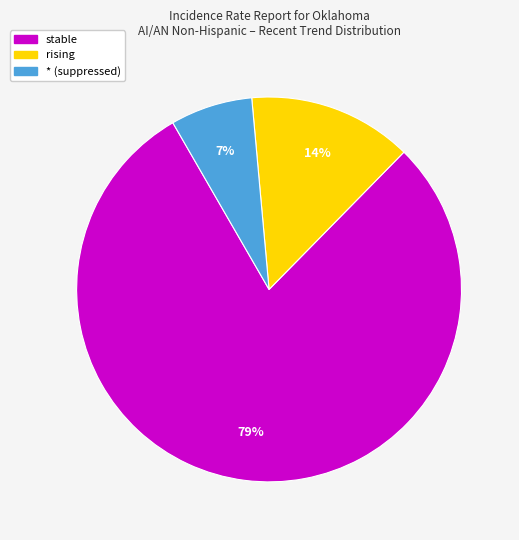

Is there any slice that represents more than half of the pie?

Yes